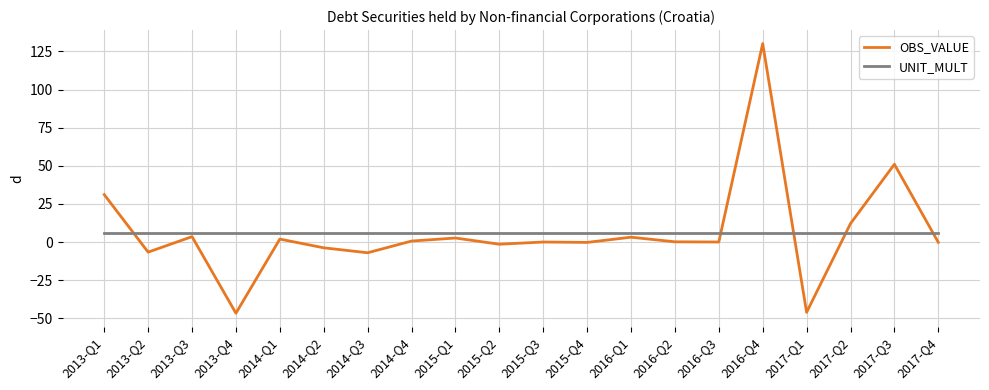

What is the total value across all series at 2016-Q4?

136.2